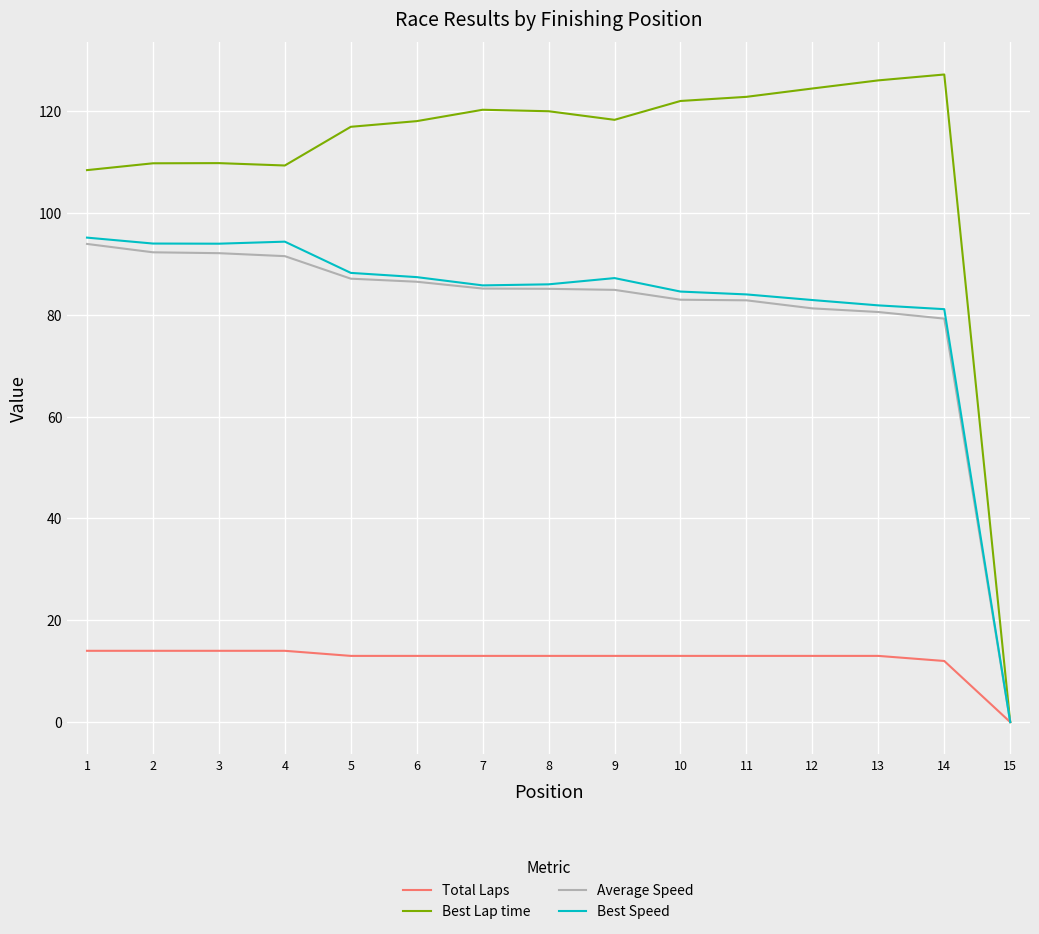

What is the total value across all series at 7?

304.2